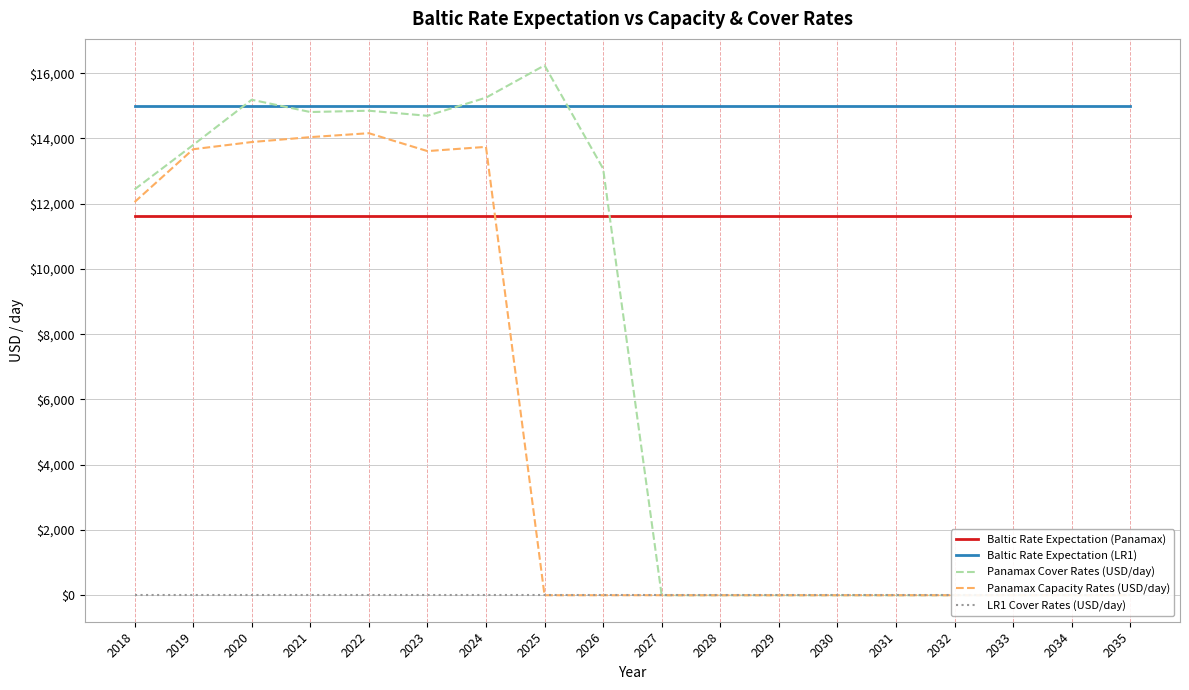

How many categories are shown in the chart?

18